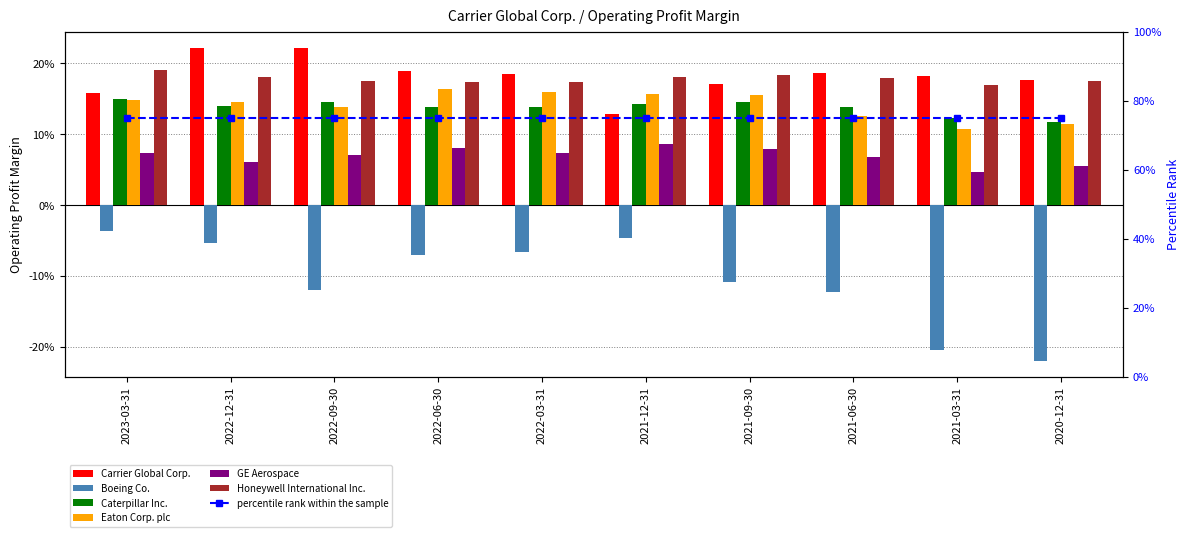

How many data points does each series have?

10